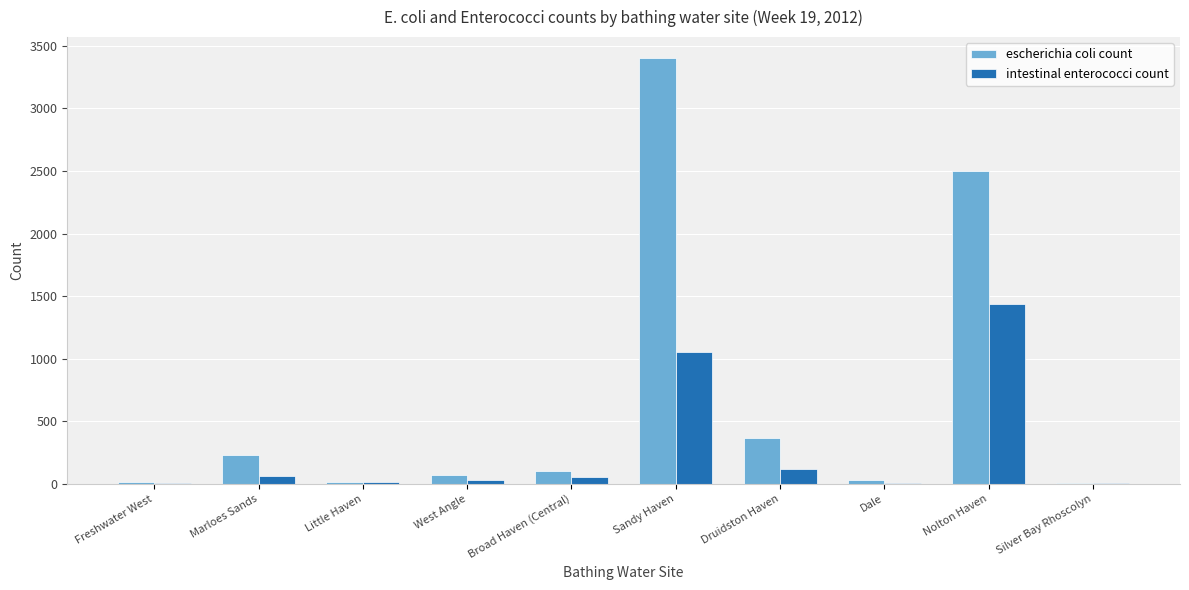

At which category does the chart reach its peak across all series?

Sandy Haven